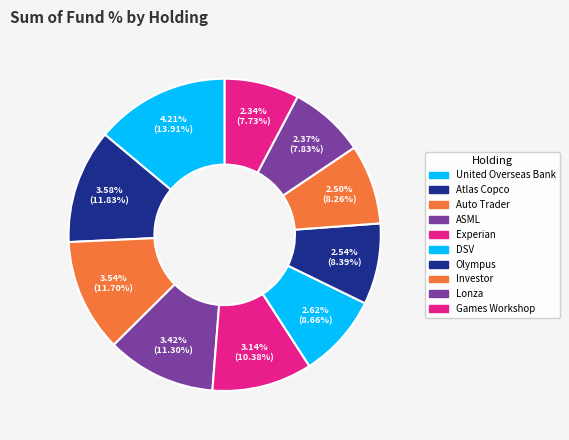

The Olympus slice represents 8% of the pie. True or false?

True